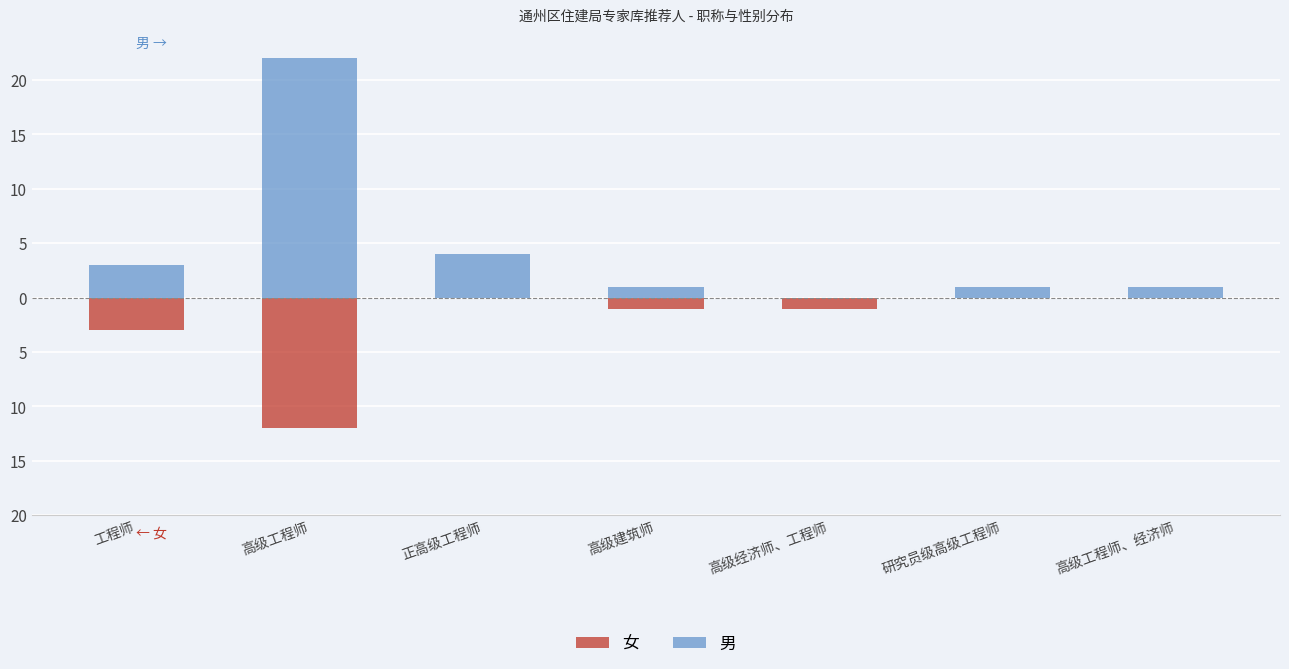

Between 研究员级高级工程师 and 高级工程师、经济师, which is larger?

研究员级高级工程师